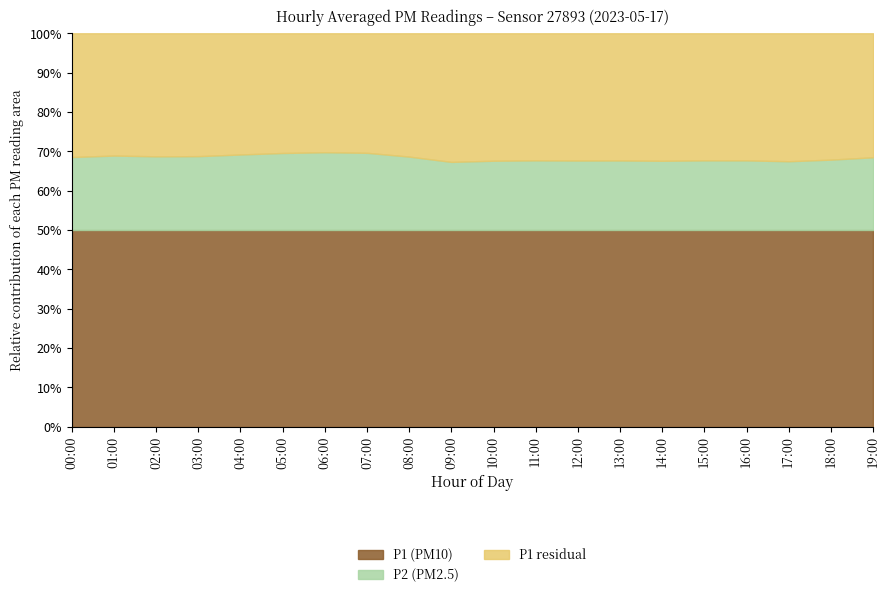

How many categories are shown in the chart?

20